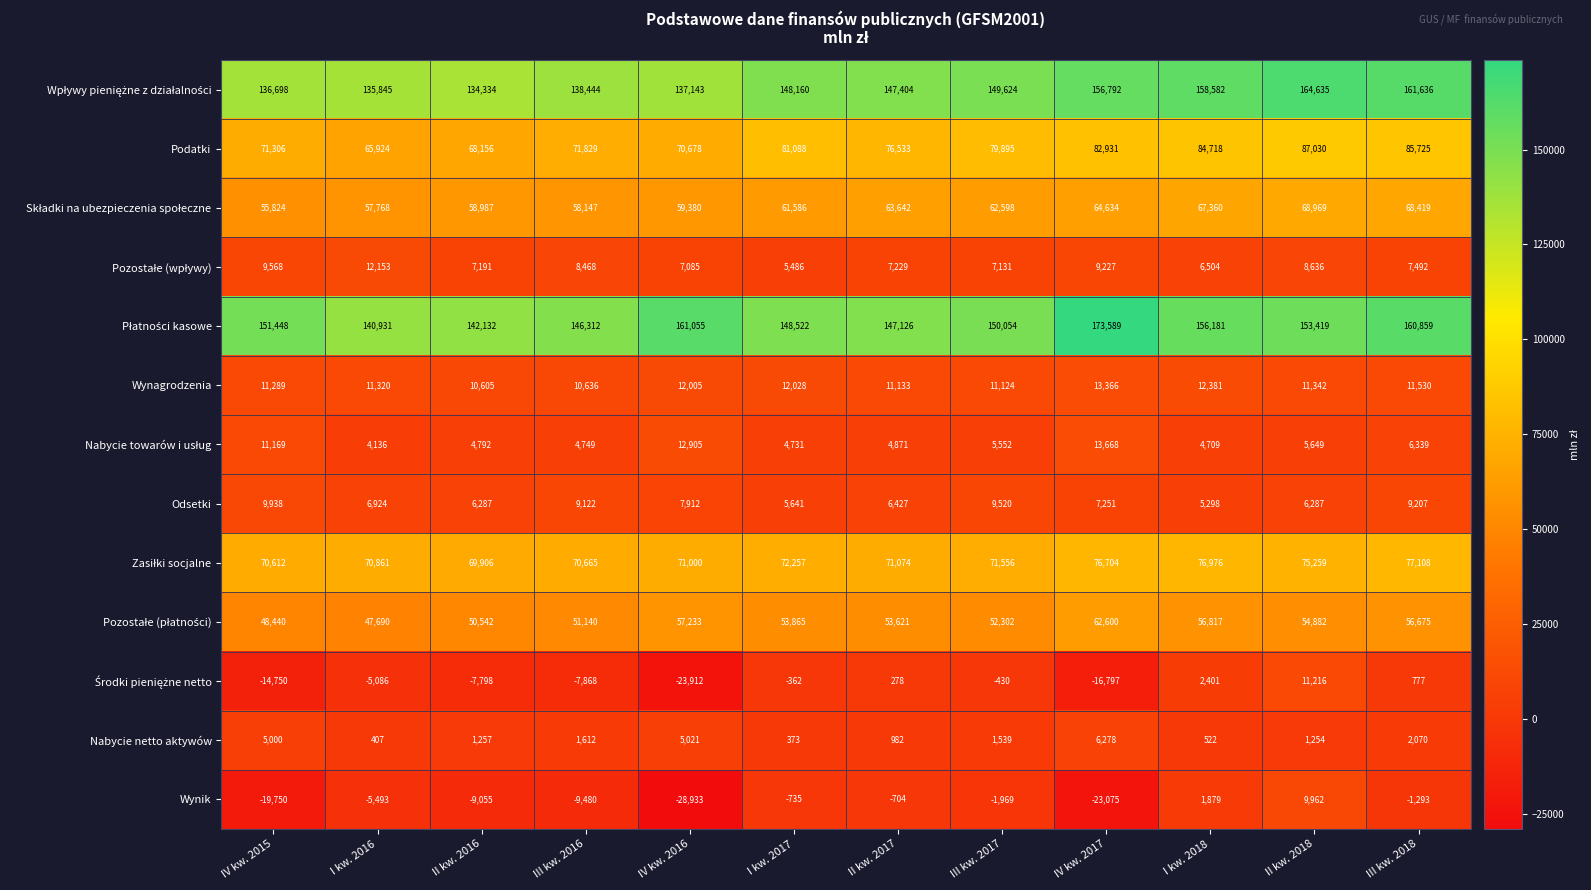

What is the difference between the maximum and minimum values in the Nabycie netto aktywów series?

5905